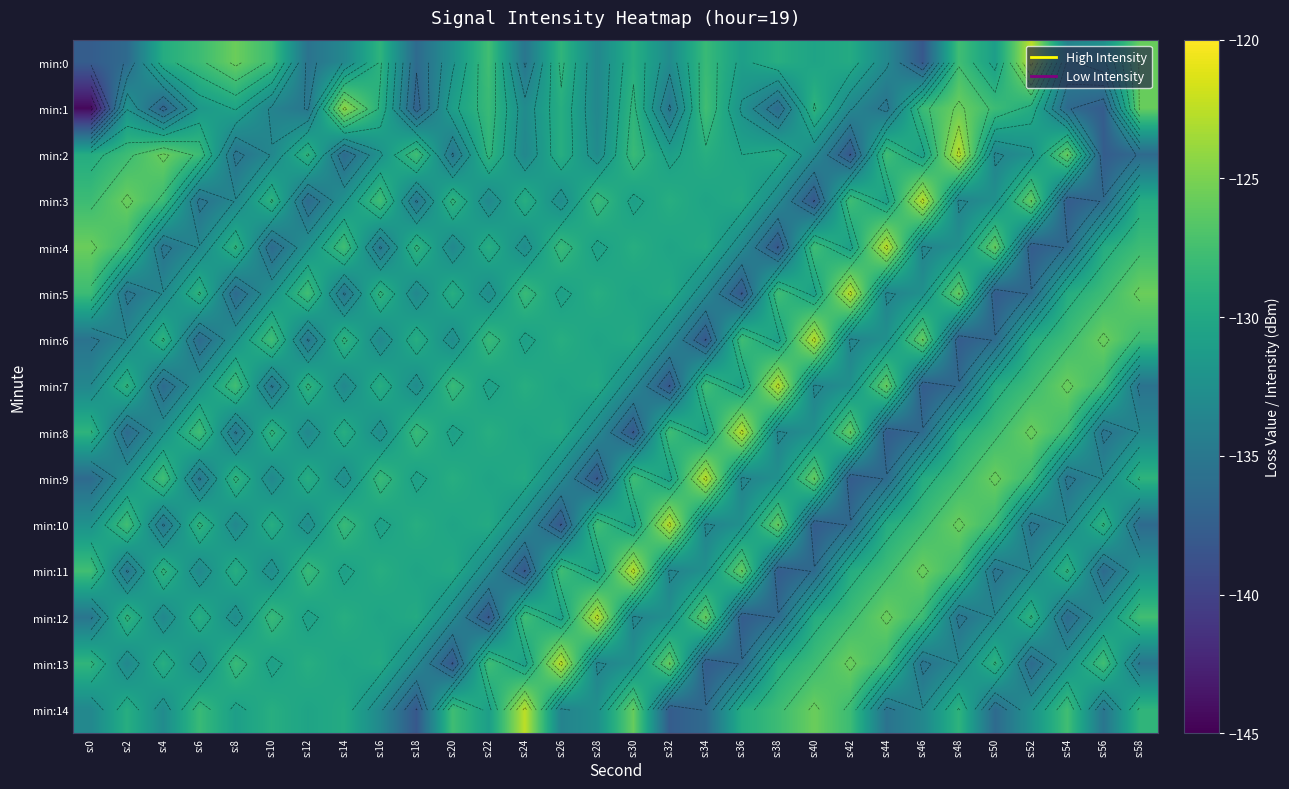

At which label does min:0 first exceed -130?

s:4